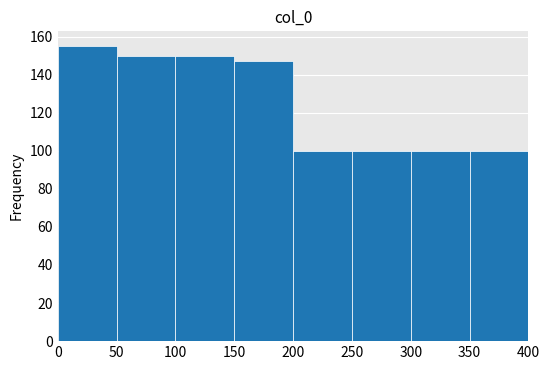

Reading left to right, transcribe this chart: for each bar, give the range it covers on the x-axis and its height. The values are not printed on the chart, so give them approximately, as read against the axis.

0 to 50: 156
50 to 100: 150
100 to 150: 150
150 to 200: 148
200 to 250: 100
250 to 300: 100
300 to 350: 100
350 to 400: 100